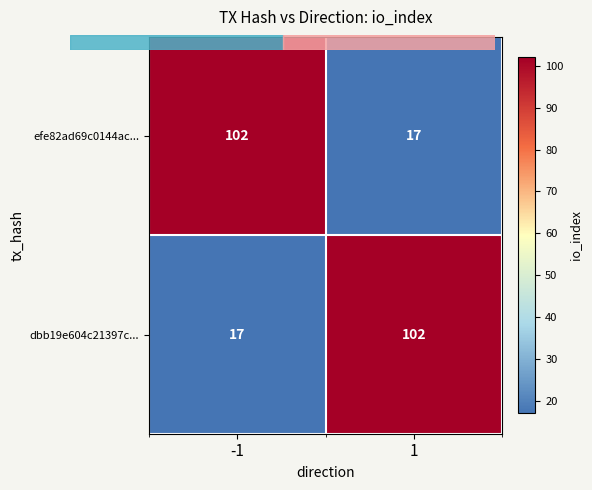

What is the lowest value of the efe82ad69c0144ac... series?

17